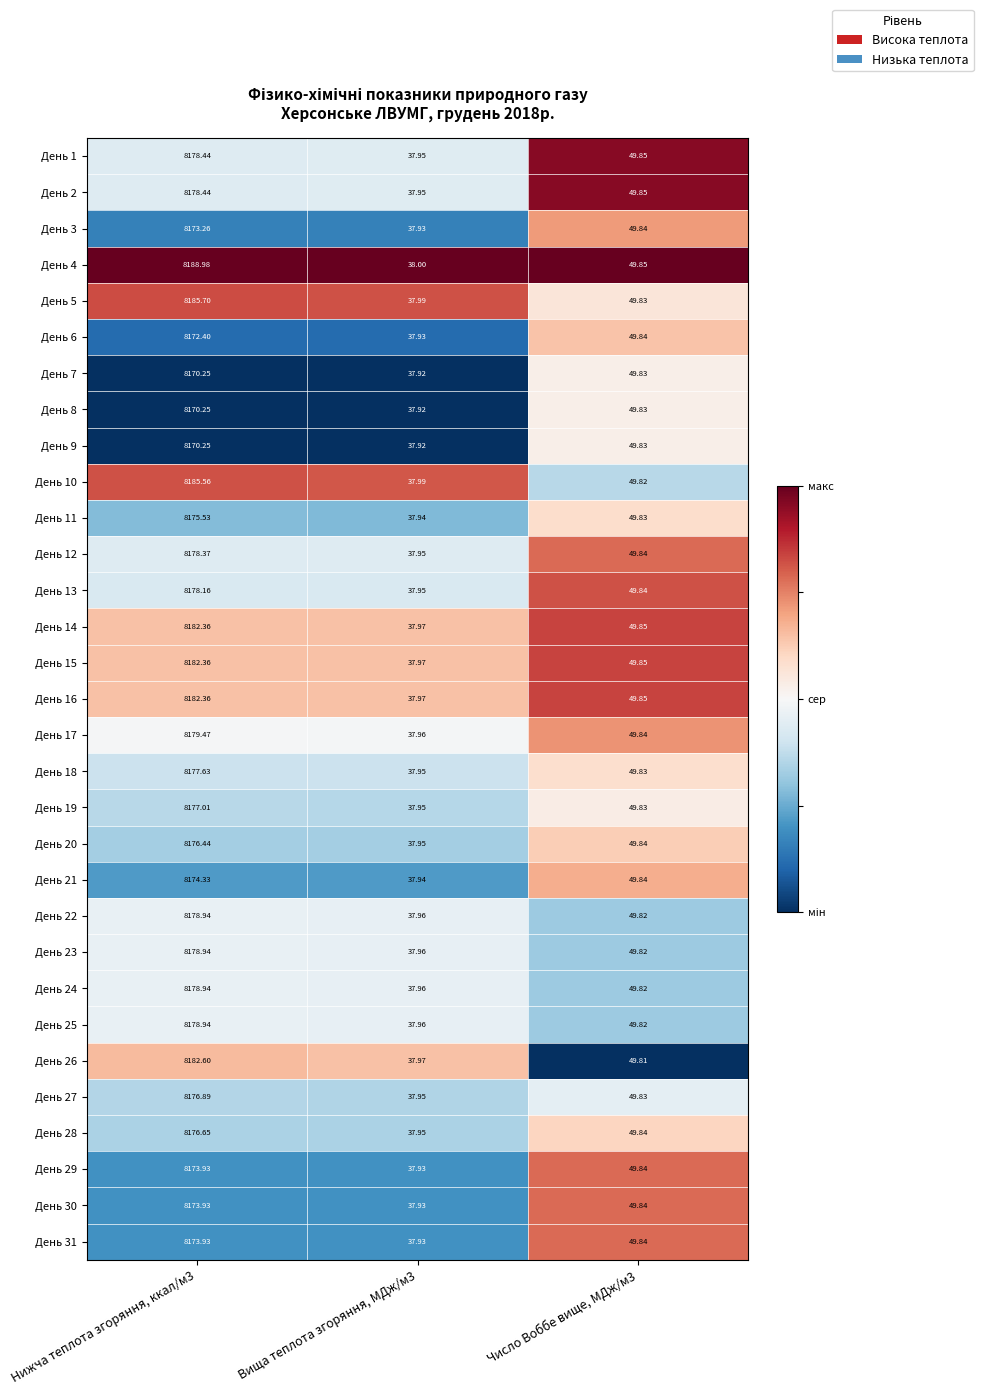

Which series has the largest total across all categories?

День 4